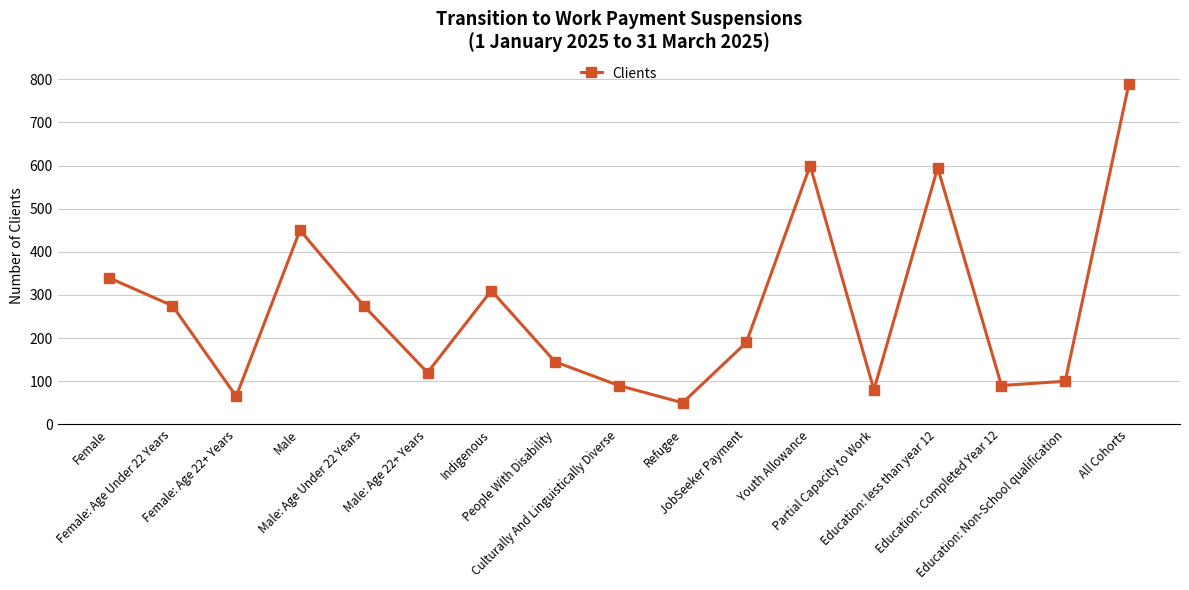

What is the greatest value displayed?

790